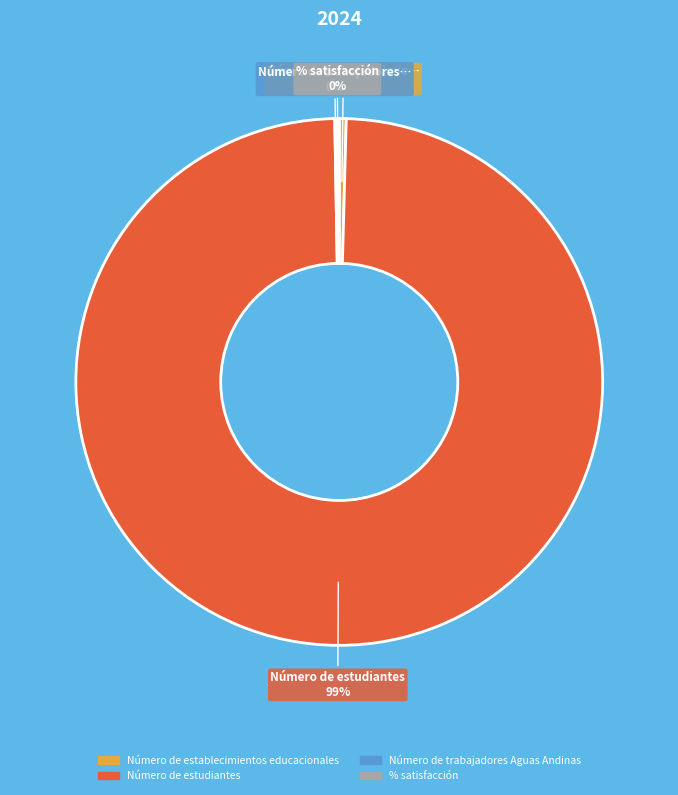

To the nearest percent, what is the average slice percentage?

25%